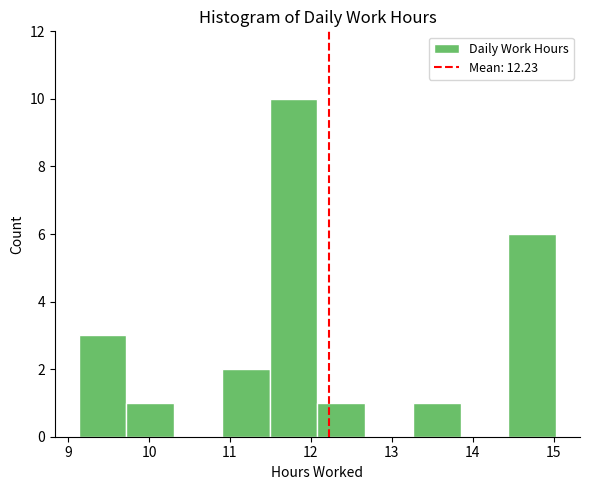

How tall is the bar that spans 12.08 to 12.67 on the x-axis? Neither the bar edges nor the heights are printed on the chart, so give them approximately, as read against the axes.

1